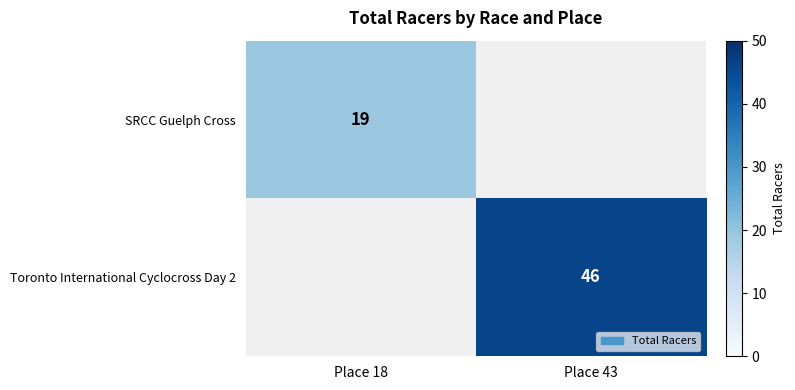

True or false: Toronto International Cyclocross Day 2 has a value of 46 at Place 43.

True